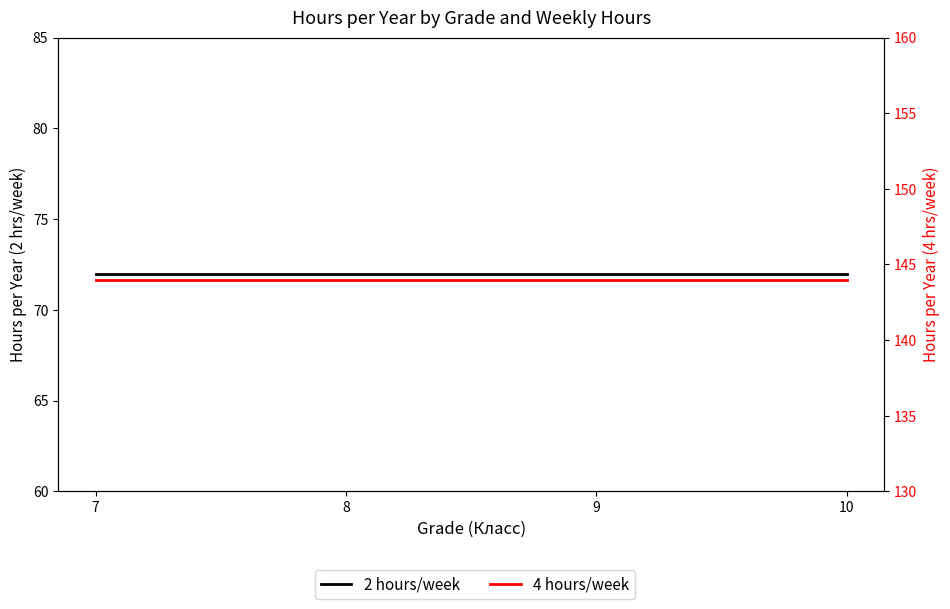

Does the chart display data point markers on the line(s)?

No